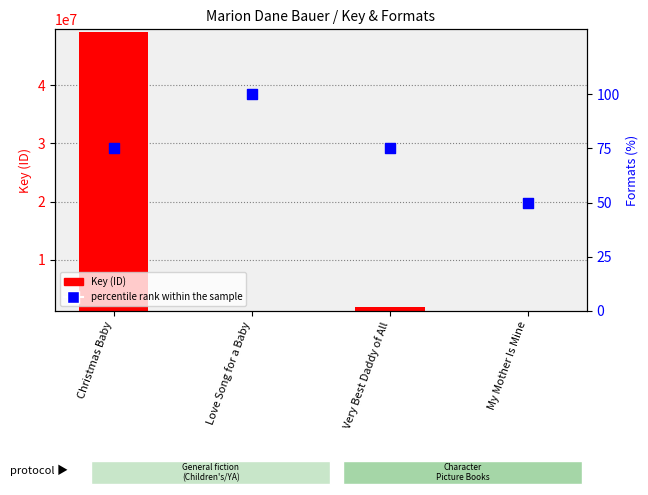

At which category is the sum across all series the highest?

Christmas Baby